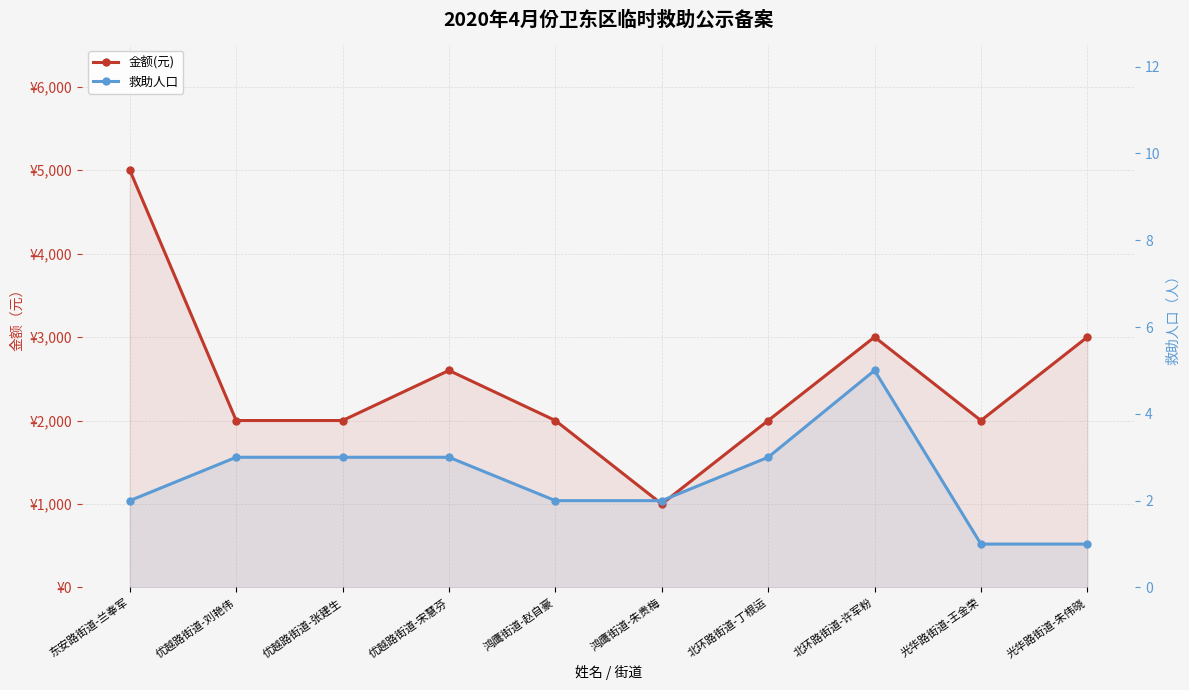

Is it true that 救助人口 equals 4 at 鸿鹰街道-朱贵梅?

False